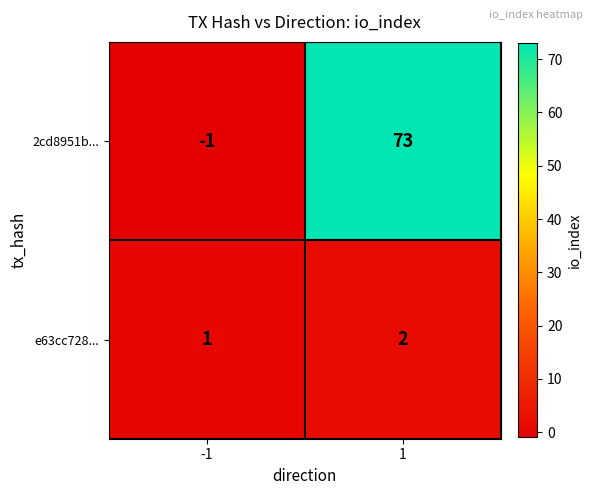

What is the sum of the e63cc728... values at 1 and -1?

3